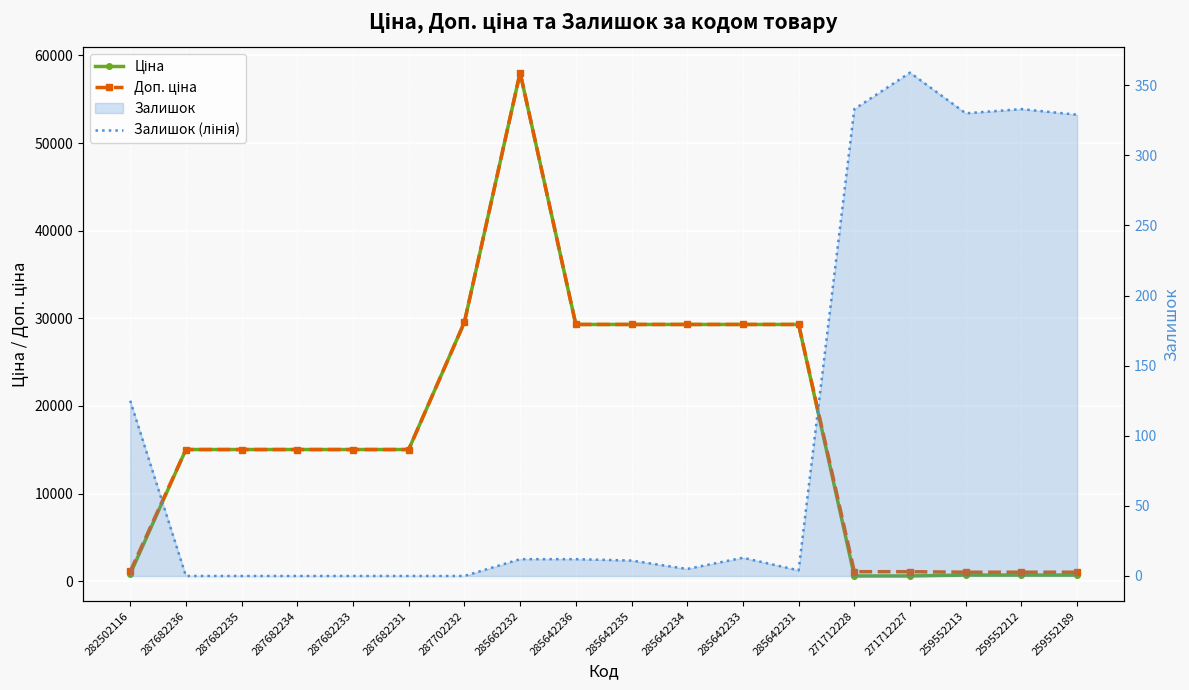

What is the approximate value of Ціна at 285642234?

29294.9